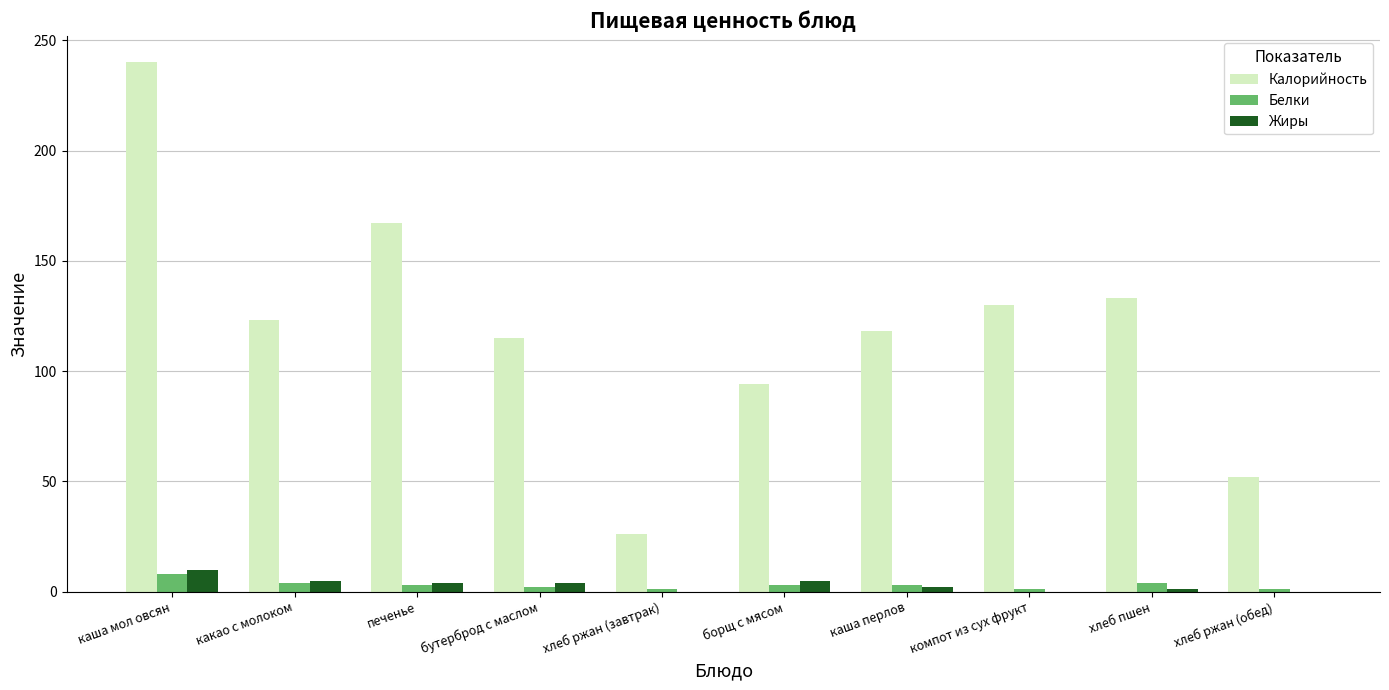

Which series changed the most between печенье and бутерброд с маслом?

Калорийность